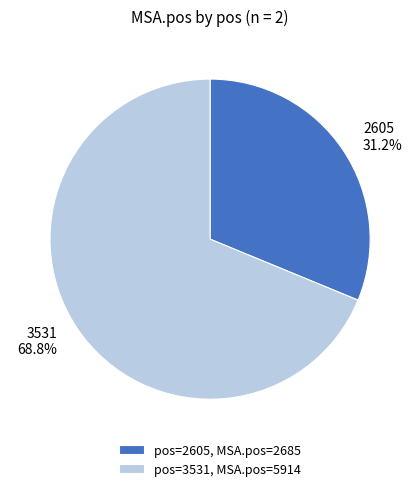

Count the number of slices in the pie.

2